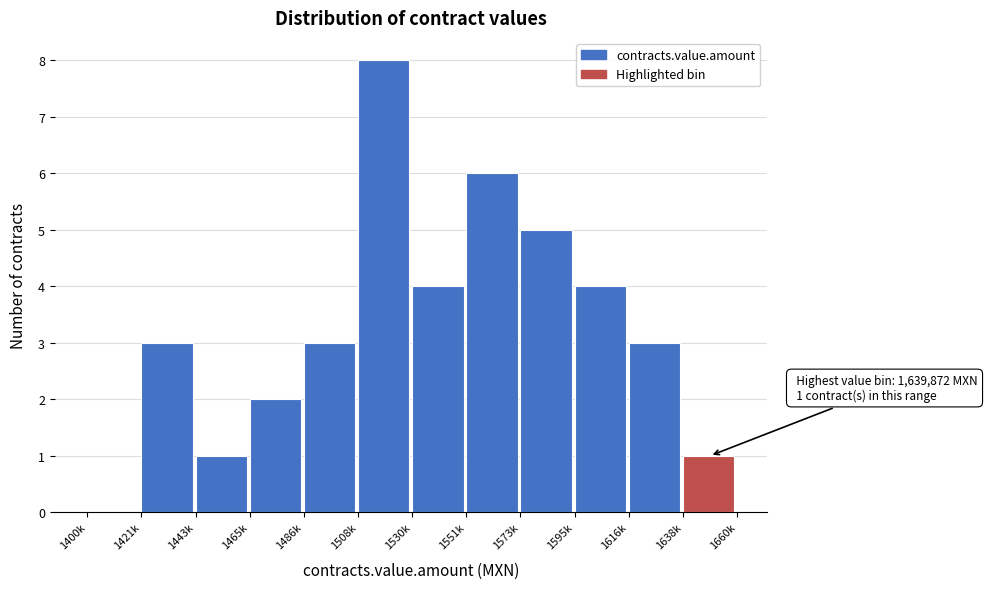

Reading right to left, what are all the values shown in this chart?

1638k=1	1616k=3	1595k=4	1573k=5	1551k=6	1530k=4	1508k=8	1486k=3	1465k=2	1443k=1	1421k=3	1400k=0